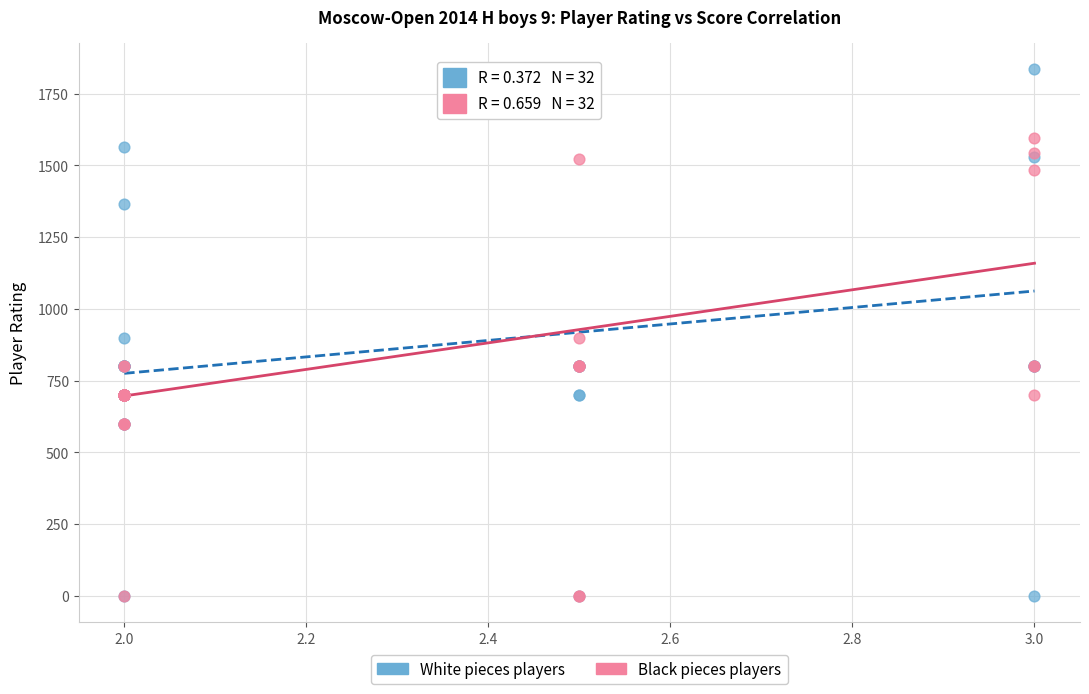

Which series has the widest spread of Y values?

White pieces players